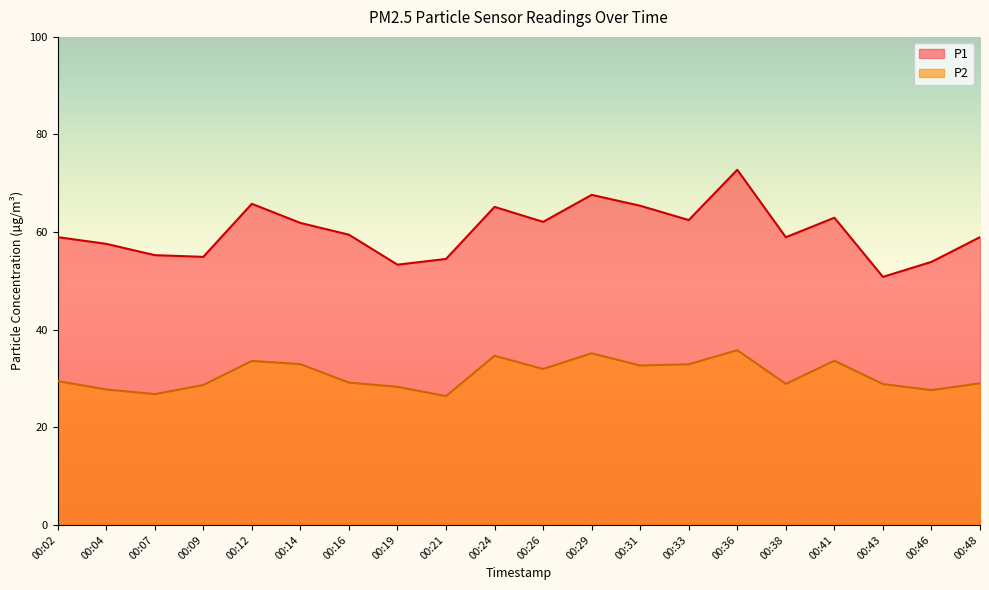

Which series has the widest spread of values?

P1